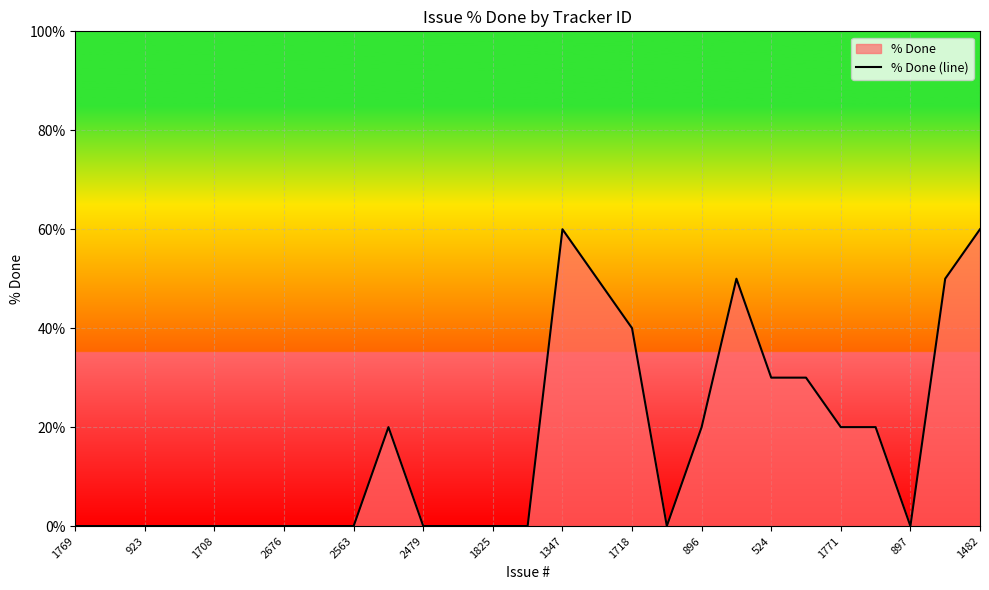

Is it true that the value at 2563 is 0?

True